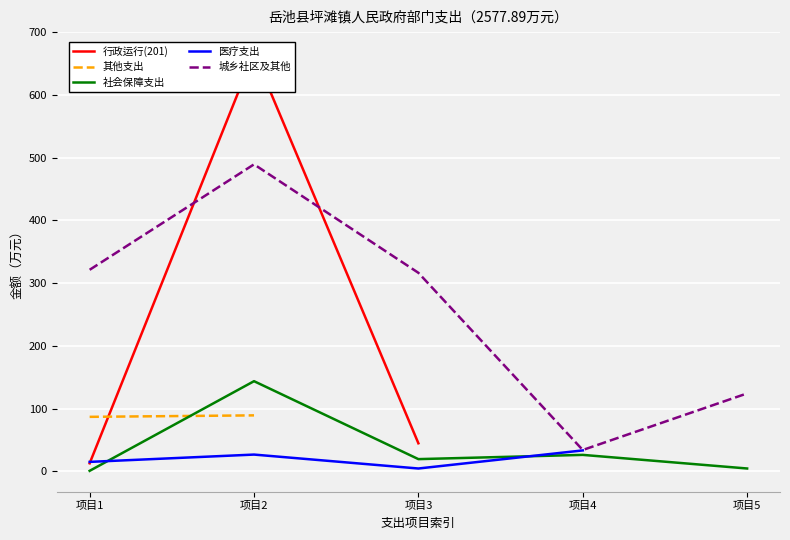

What is the maximum value for 城乡社区及其他?

489.3